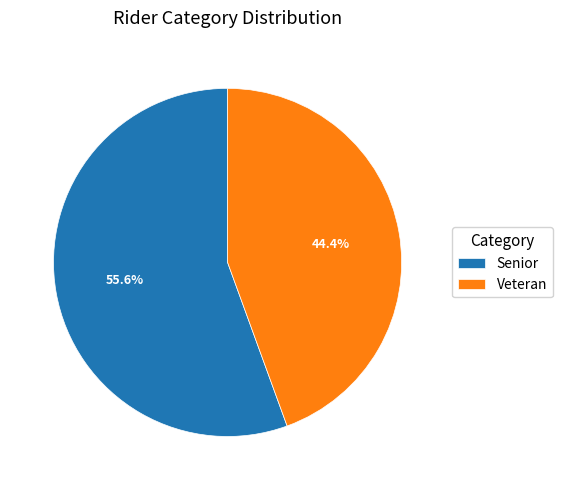

Which category accounts for the majority?

Senior